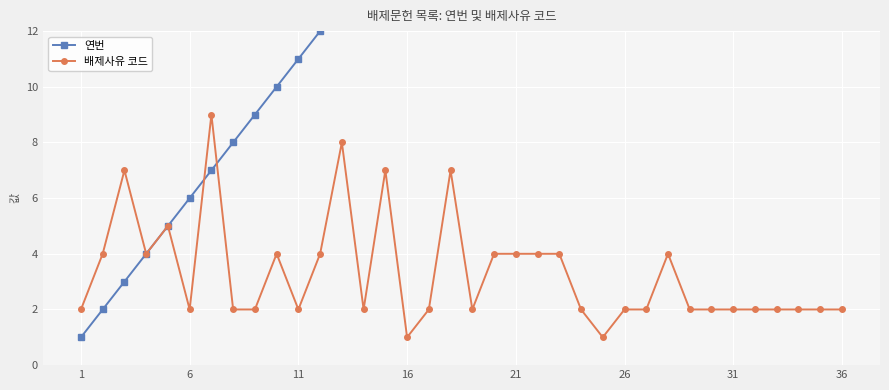

What is the minimum value for 연번?

1